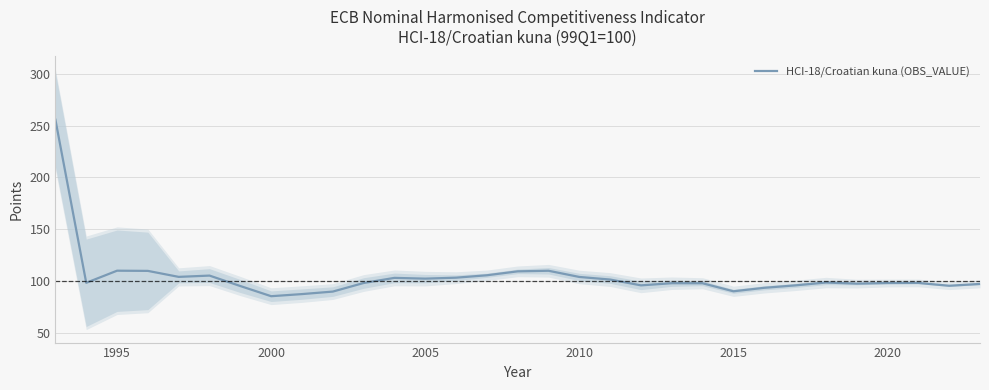

What is the difference between the maximum and minimum values?

170.7